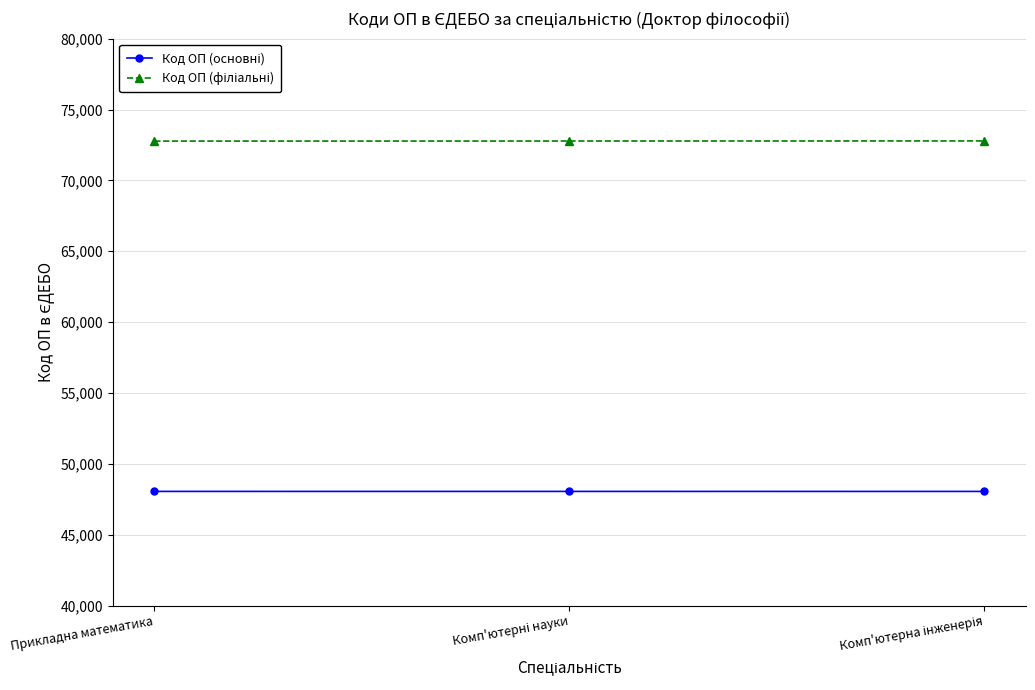

At how many categories does at least one series exceed 50757?

3